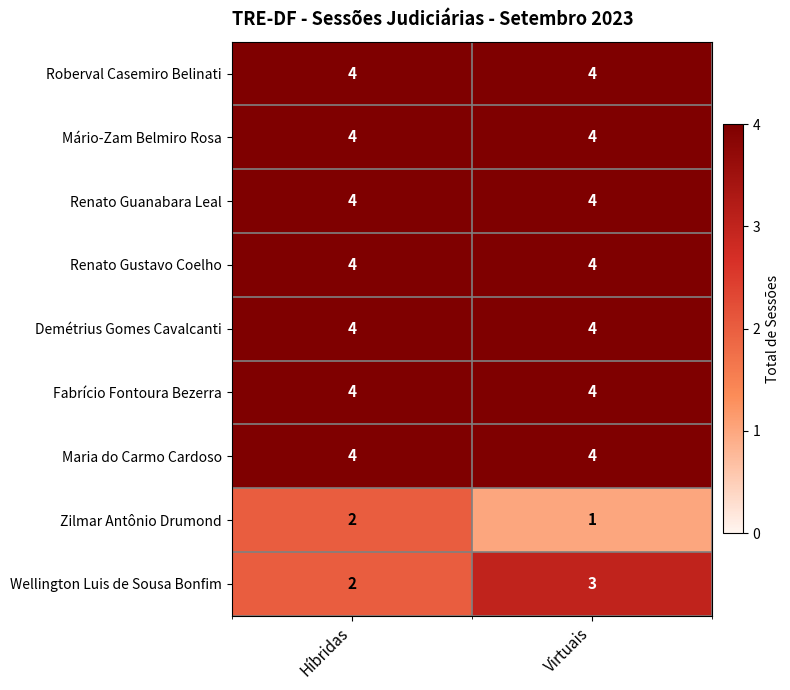

What is the total value across all series at Virtuais?

32